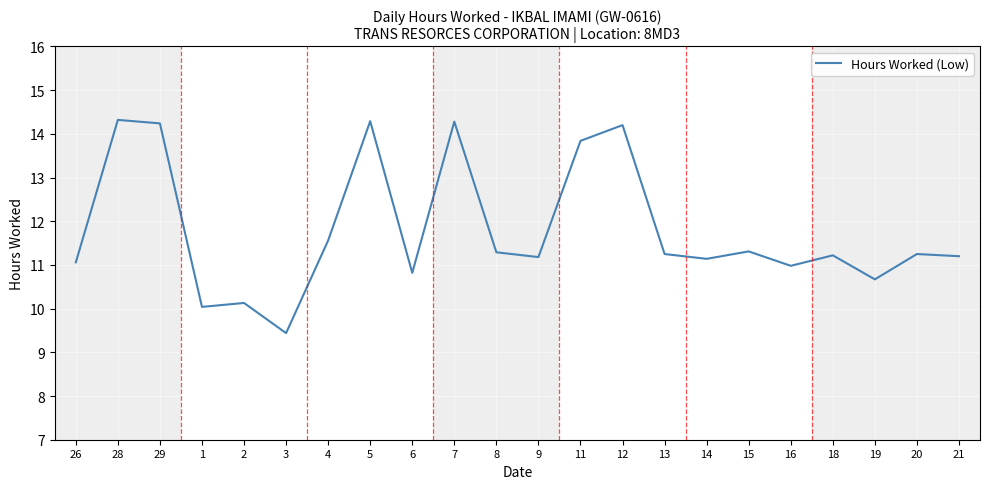

Is it true that the value at 20 is 11.2?

True